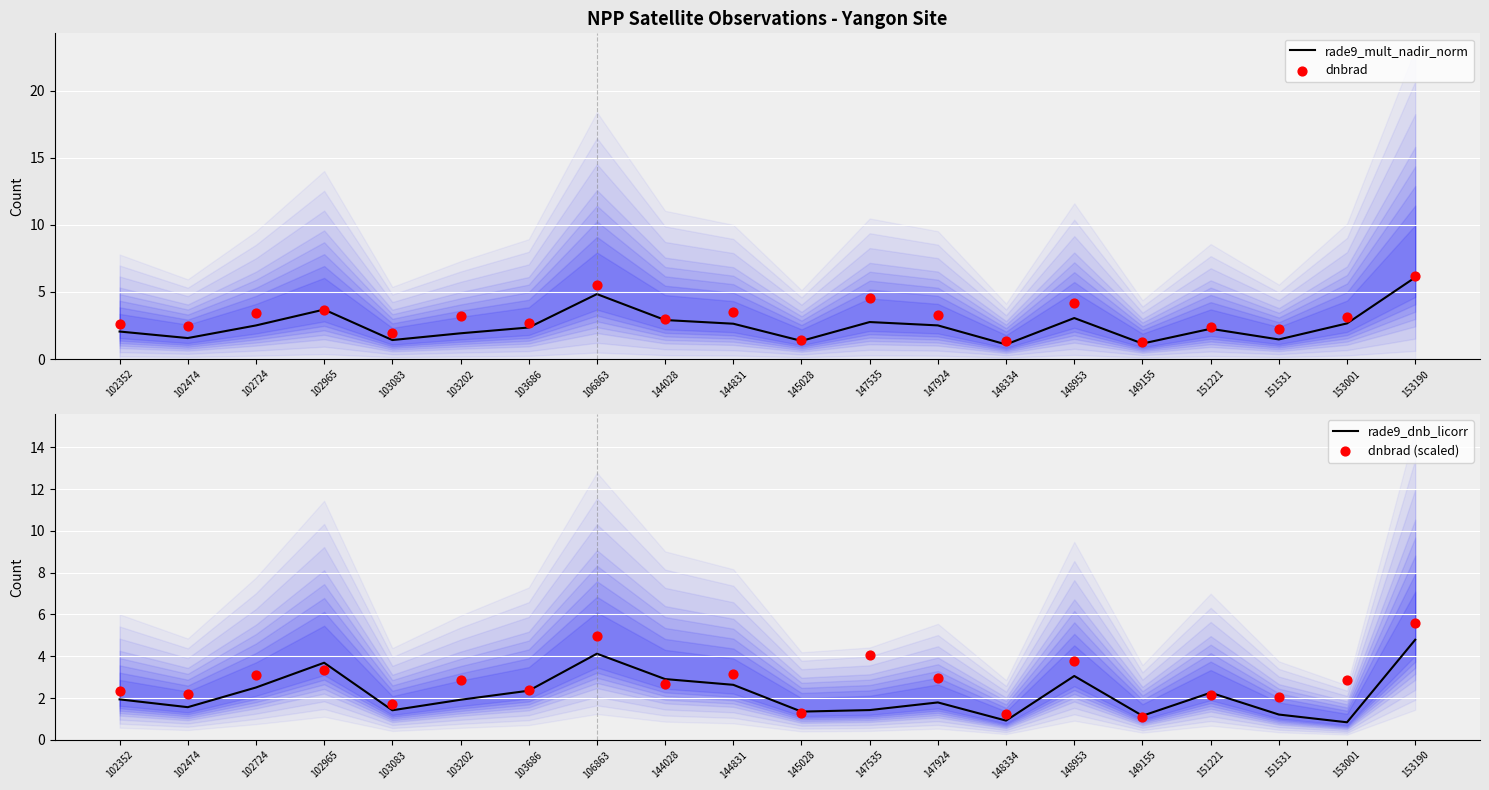

Is the value of dnbrad at 103083 greater than the value of dnbrad (scaled) at 147924?

No